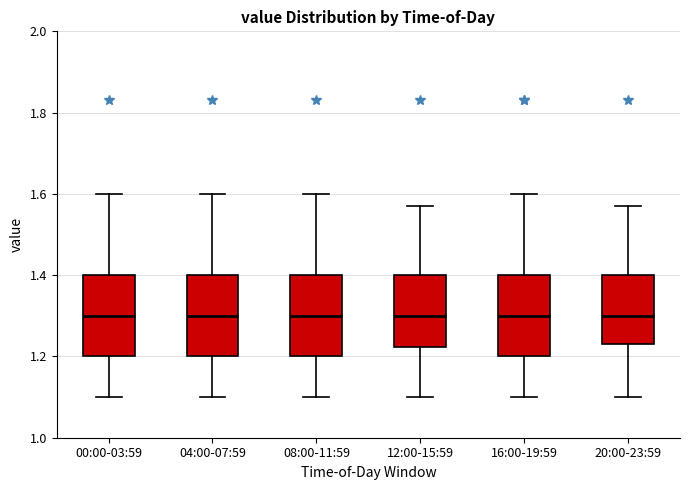

Reading left to right, read every box against the y-axis: the position of its median line, the range the box covers, and the ends of its whiskers. The values are not printed on the chart, so give them approximately, as read against the axis.

00:00-03:59: median 1.30, box 1.20 to 1.40, whiskers 1.10 to 1.60
04:00-07:59: median 1.30, box 1.20 to 1.40, whiskers 1.10 to 1.60
08:00-11:59: median 1.30, box 1.20 to 1.40, whiskers 1.10 to 1.60
12:00-15:59: median 1.30, box 1.22 to 1.40, whiskers 1.10 to 1.58
16:00-19:59: median 1.30, box 1.20 to 1.40, whiskers 1.10 to 1.60
20:00-23:59: median 1.30, box 1.24 to 1.40, whiskers 1.10 to 1.58